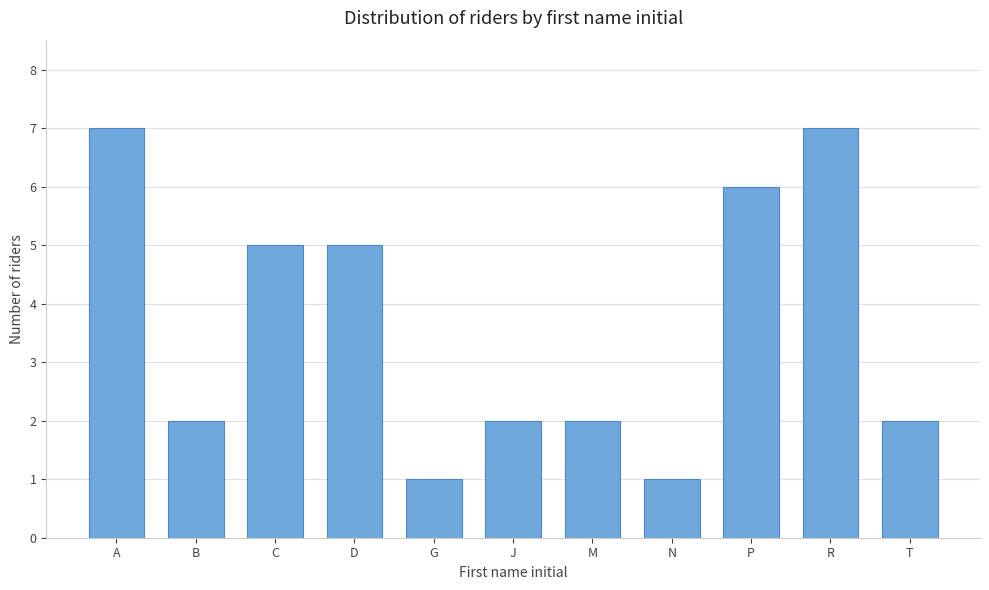

Reading right to left, list all the values displayed in this chart.

2	7	6	1	2	2	1	5	5	2	7